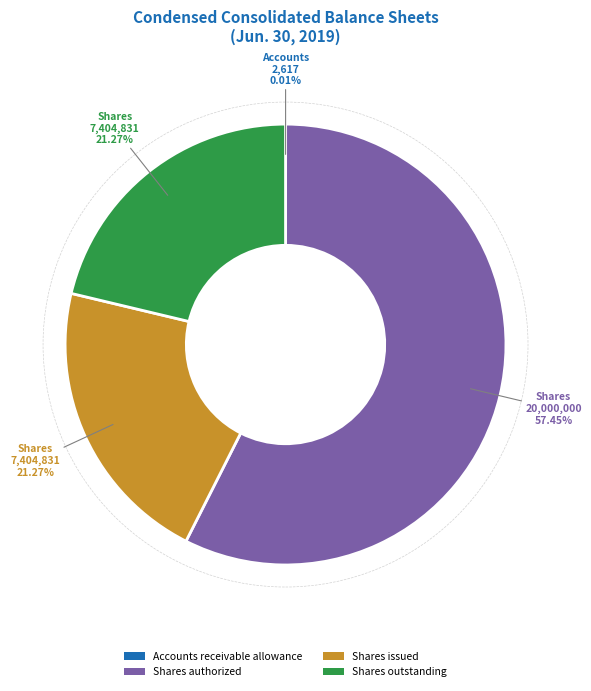

Is the sum of Shares outstanding and Shares authorized greater than half?

Yes